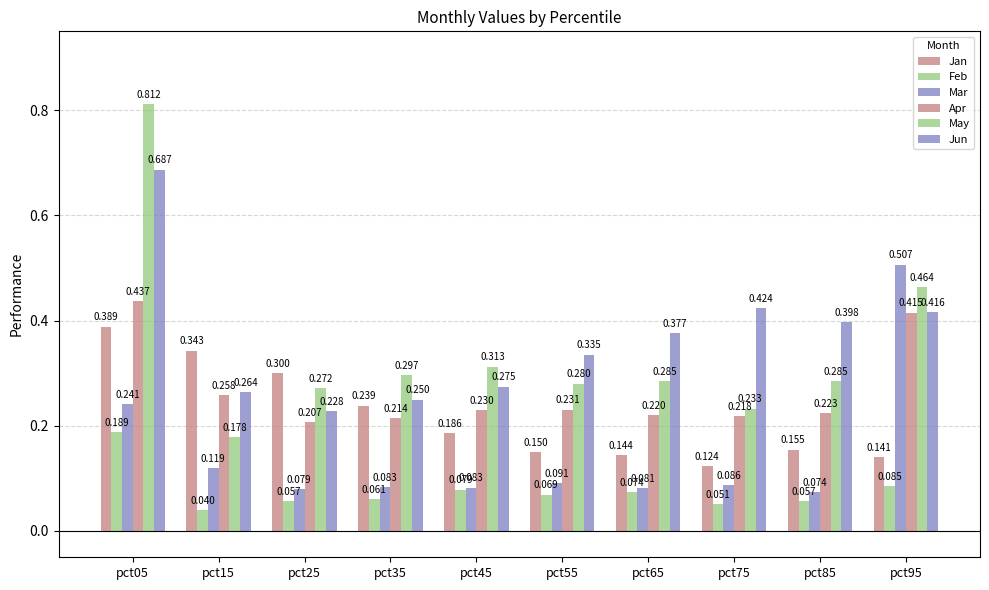

At which category is the sum across all series the highest?

pct05